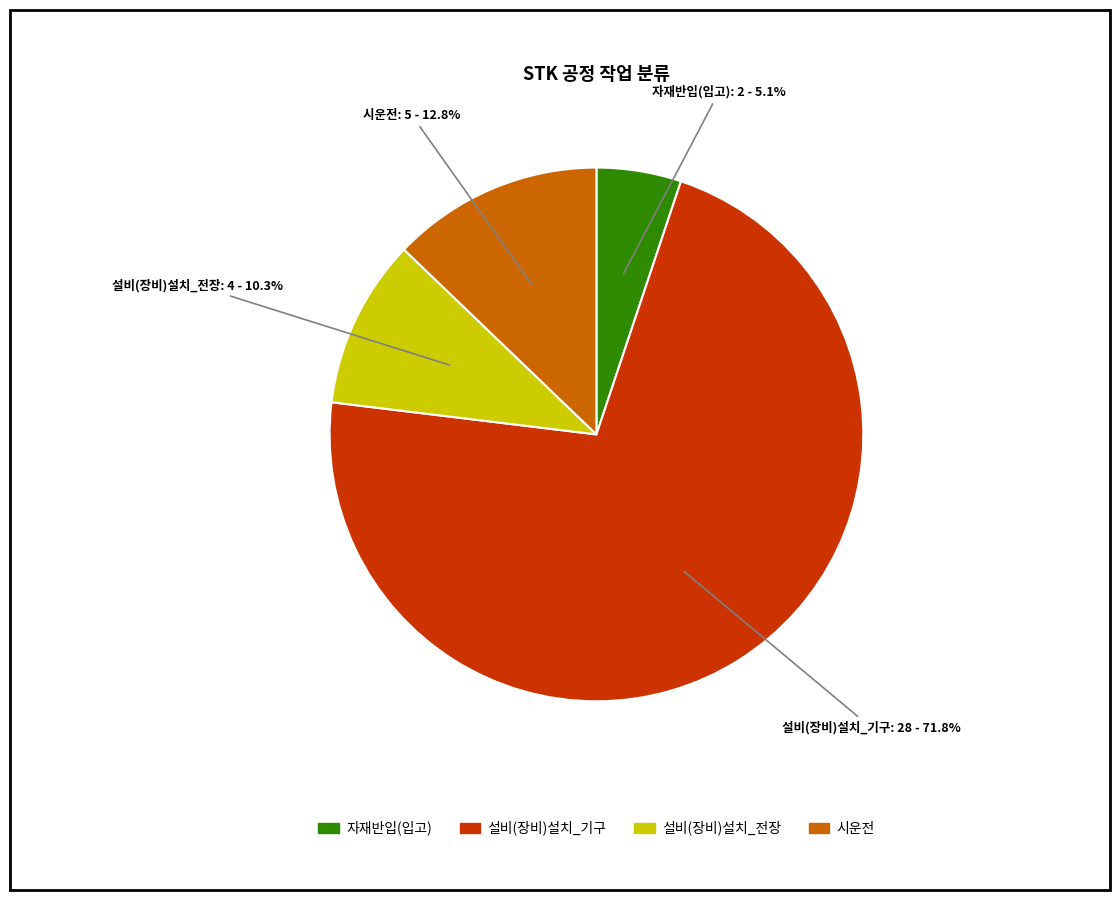

What percentage is the 자재반입(입고) slice, to the nearest percent?

5%